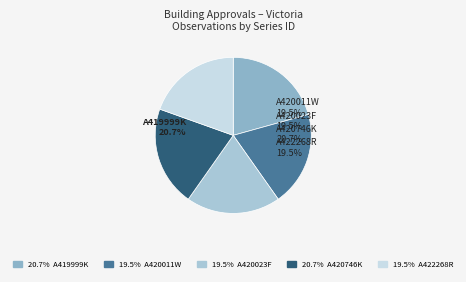

Rank the categories by value from lowest to highest.

Original (A420011W), Original (A420023F), Original (A422268R), Original (A419999K), Original (A420746K)